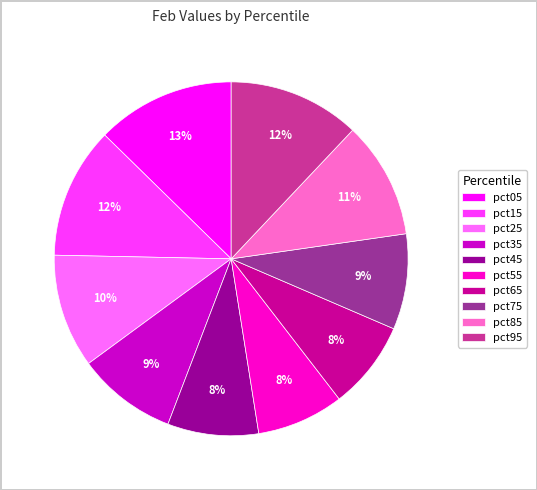

True or false: pct65 accounts for 18% of the total.

False